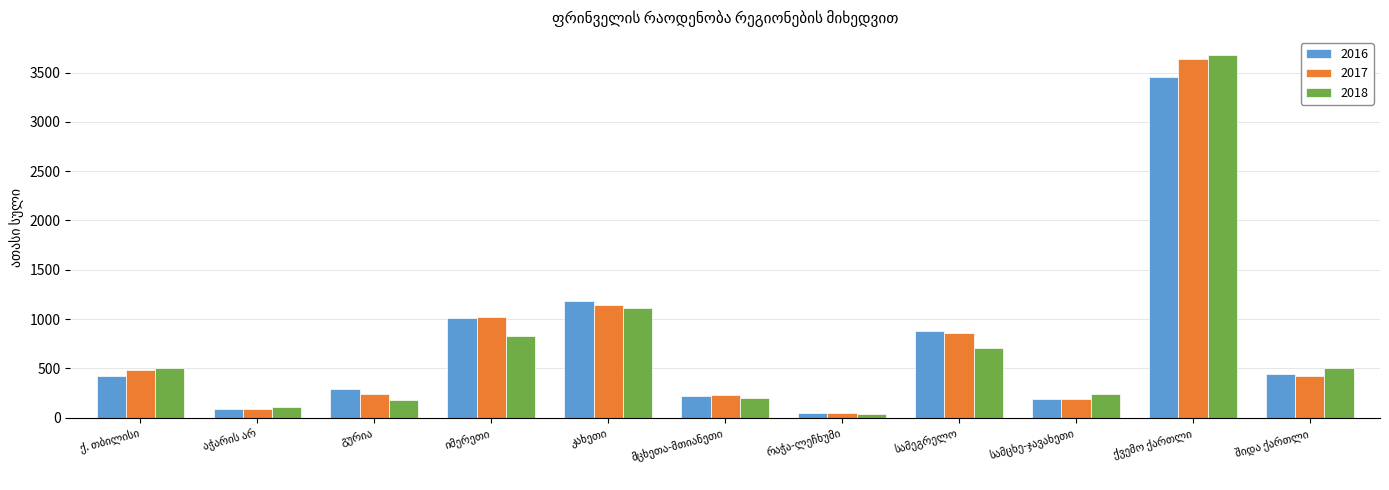

Which series has the largest range (max minus min)?

2018